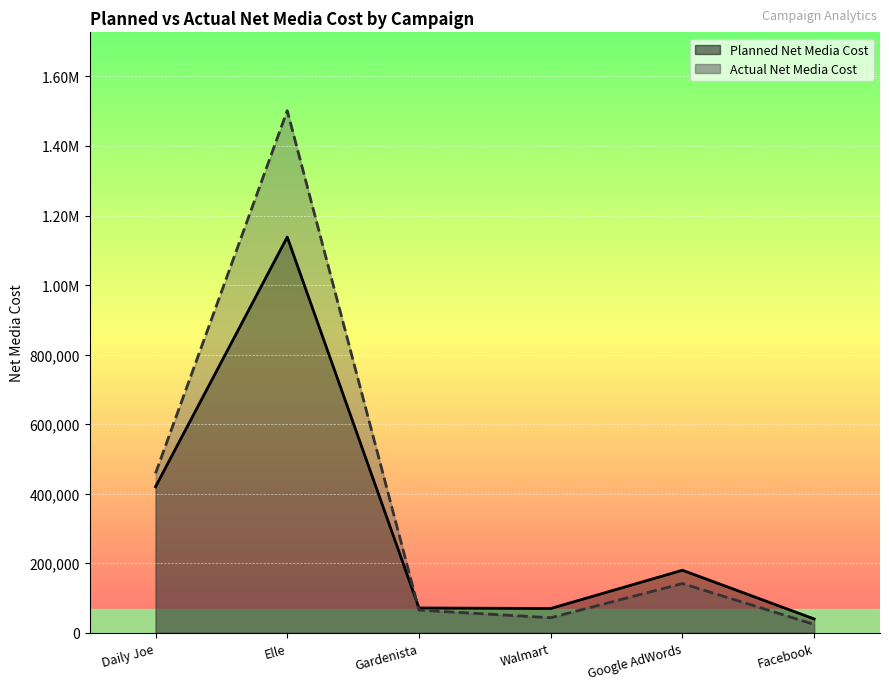

How many times do Planned Net Media Cost and Actual Net Media Cost cross each other?

1